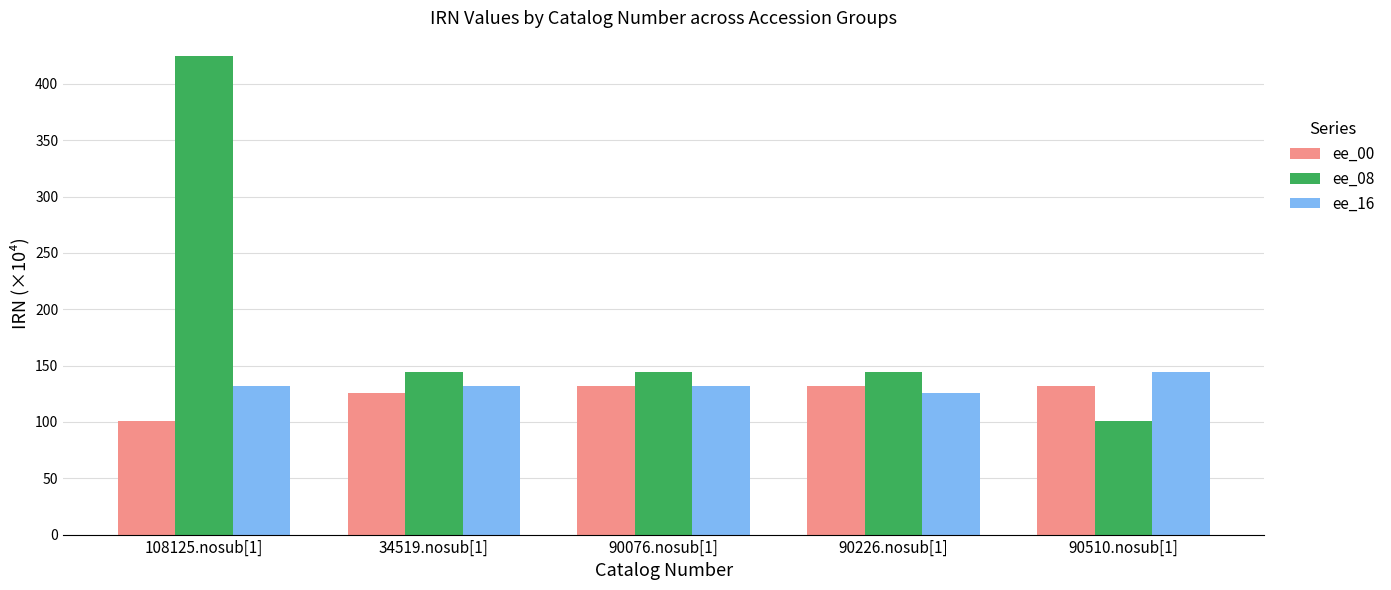

At which category is the sum across all series the highest?

108125.nosub[1]